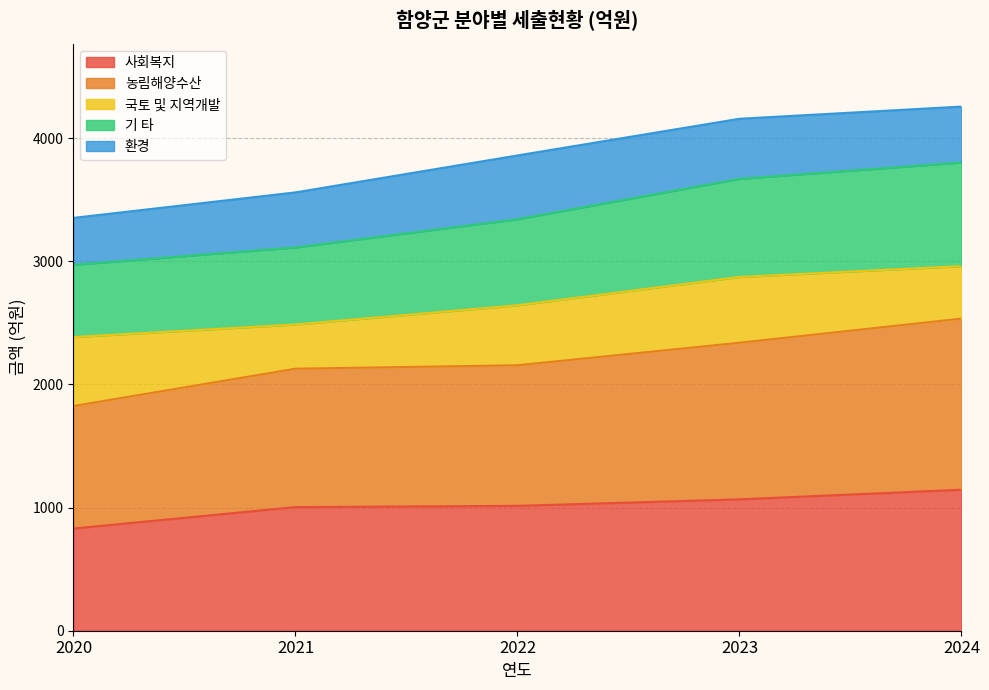

Is it true that 사회복지 equals 350 at 2023?

False